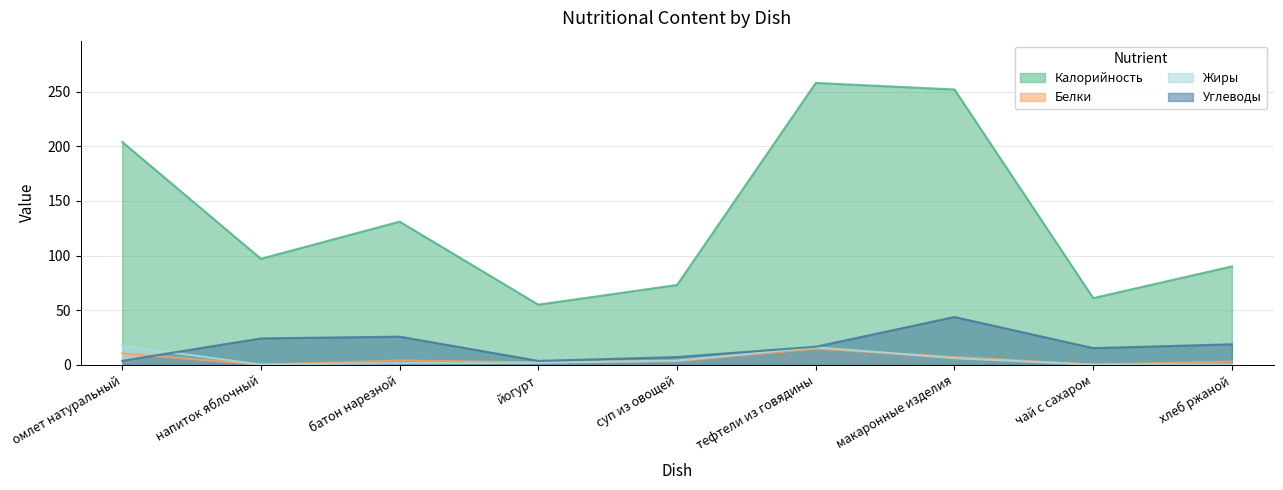

What is the value of the Жиры point at the 1st from the left?

17.4